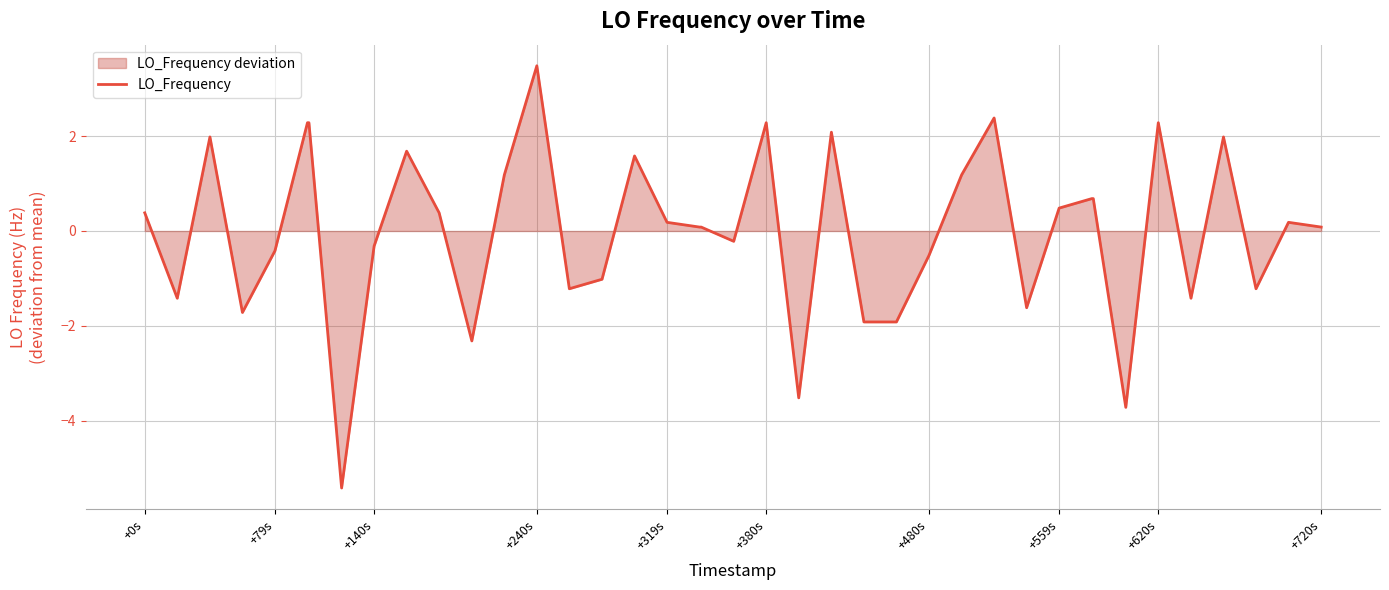

What is the maximum value shown in the chart?

3.5